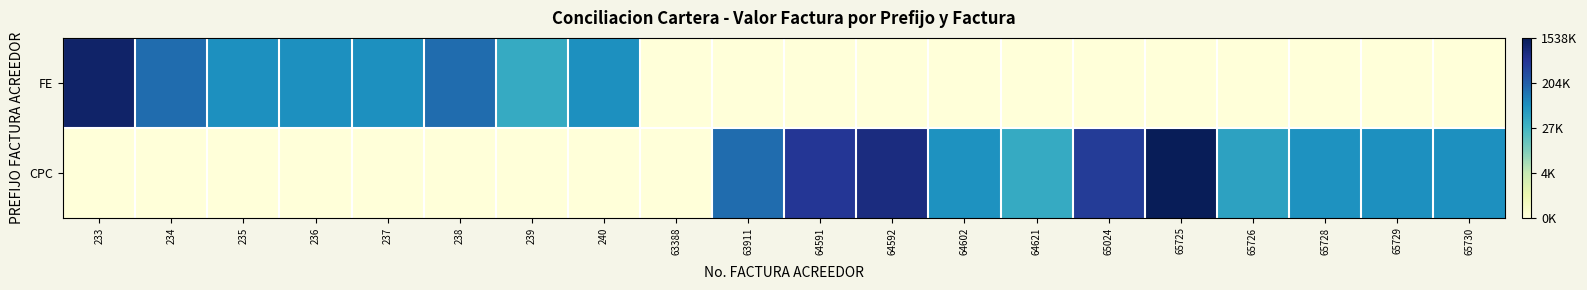

Which label corresponds to the smallest value in the chart?

63388